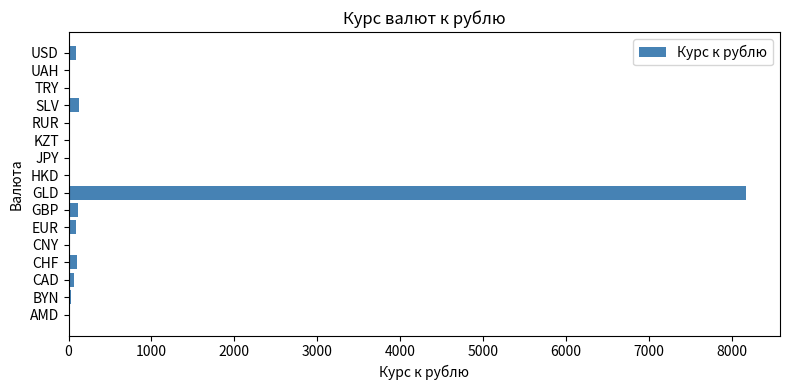

At which category does the chart reach its peak across all series?

GLD